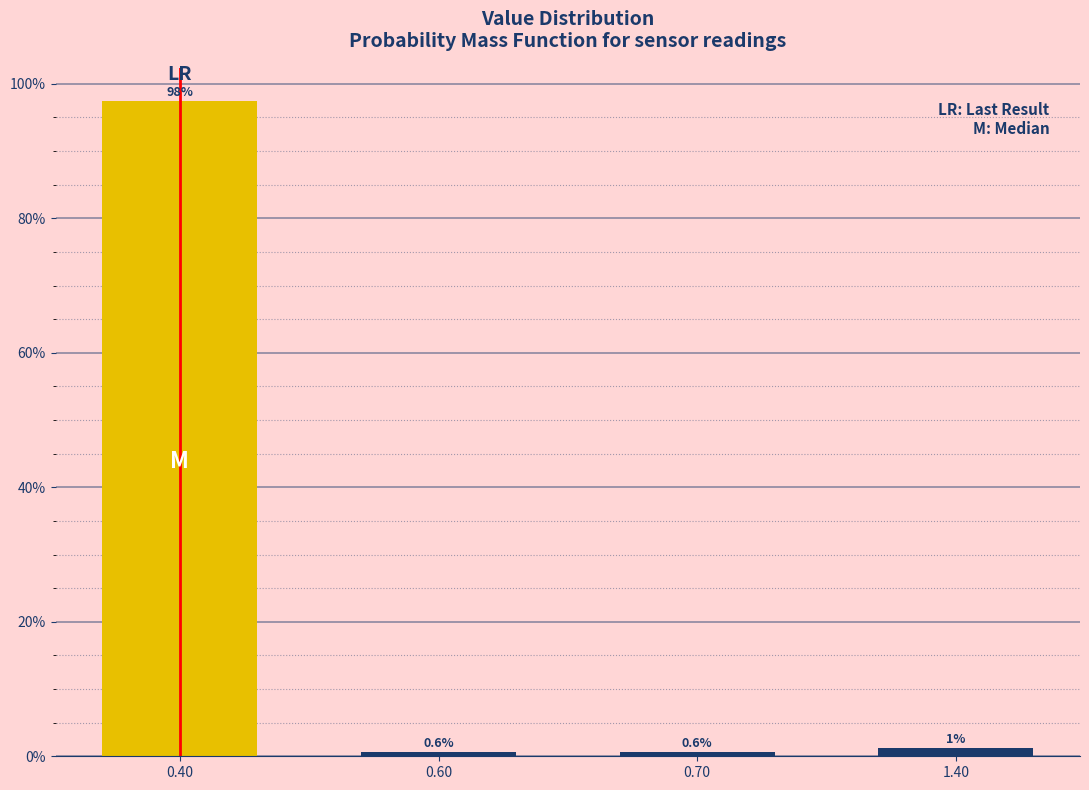

Between 0.40 and 0.70, which is larger?

0.40